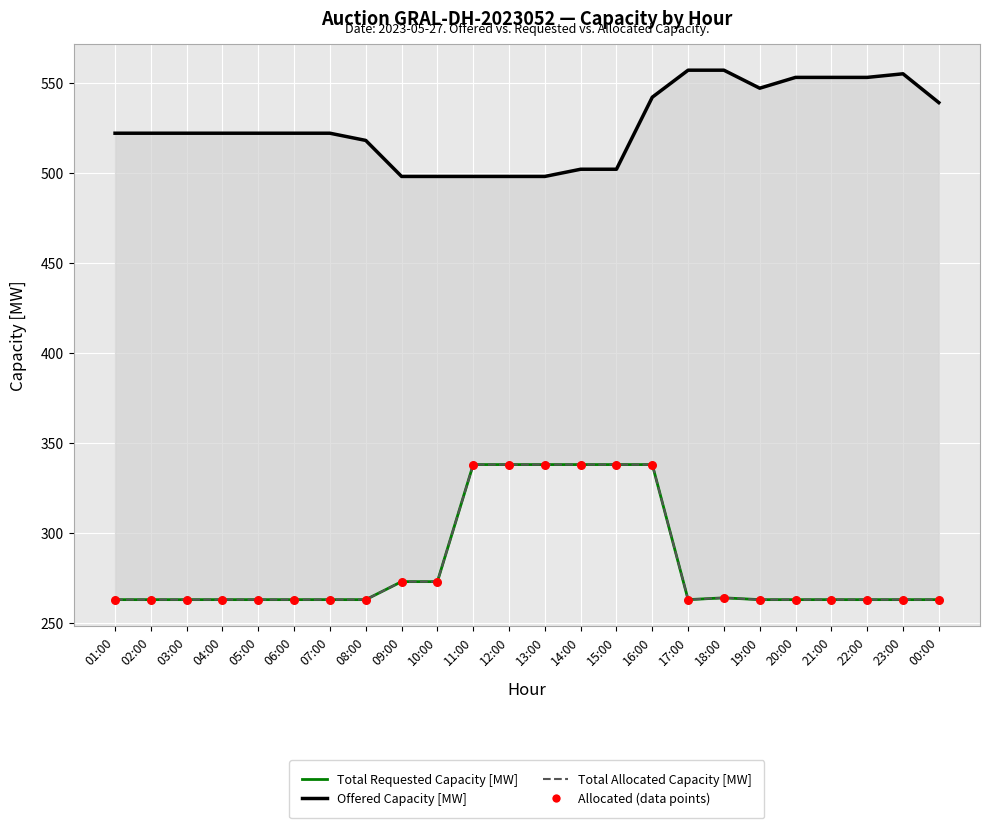

What are all the series names shown in the legend?

Offered Capacity [MW], Total Requested Capacity [MW], Total Allocated Capacity [MW], Allocated (data points)